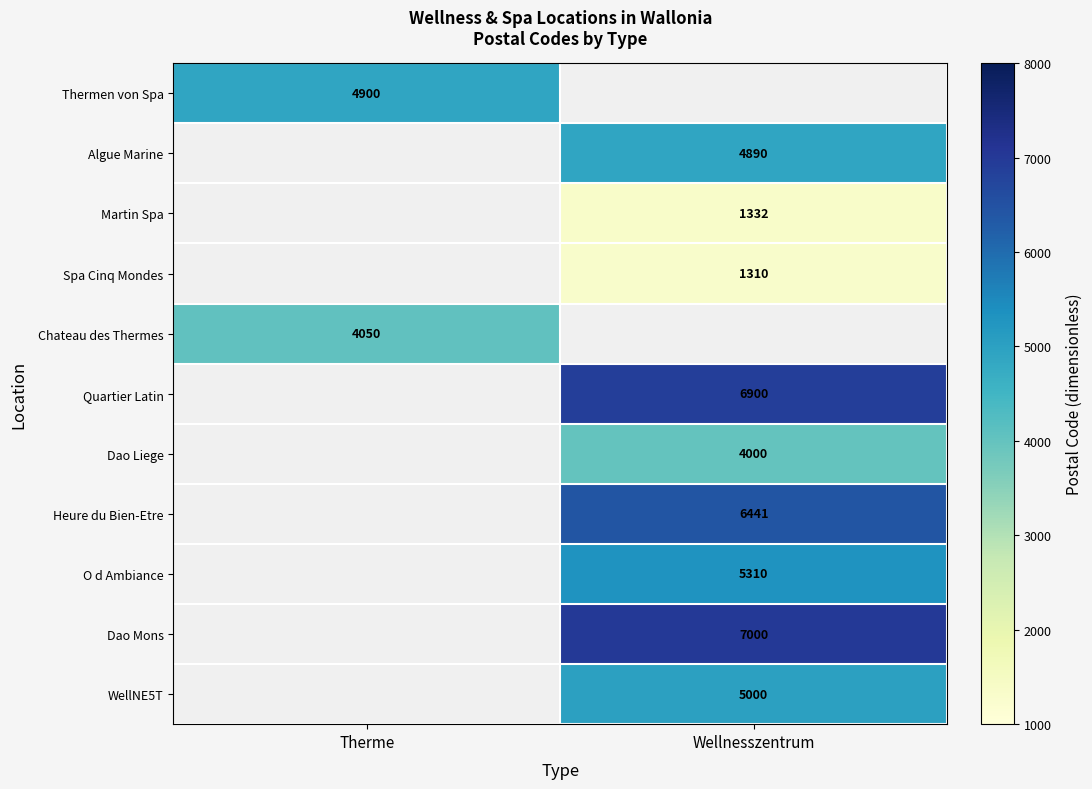

Is it true that Spa Cinq Mondes equals 834 at Wellnesszentrum?

False